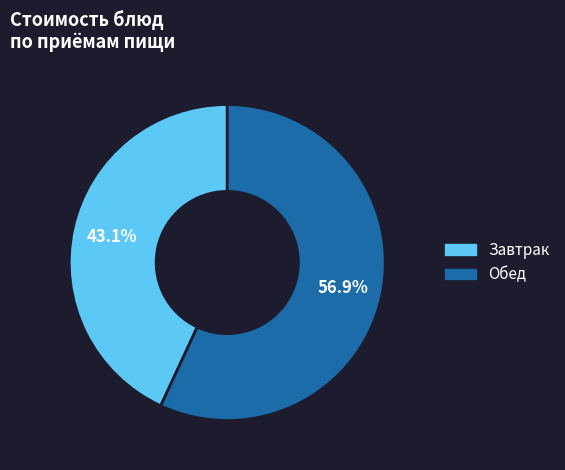

Is there a majority slice in this chart?

Yes